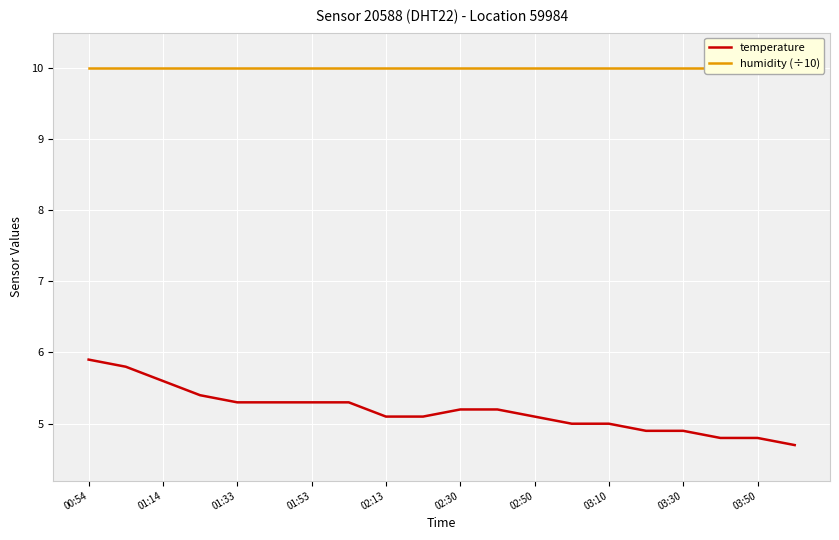

At which label does temperature first exceed 5?

00:54